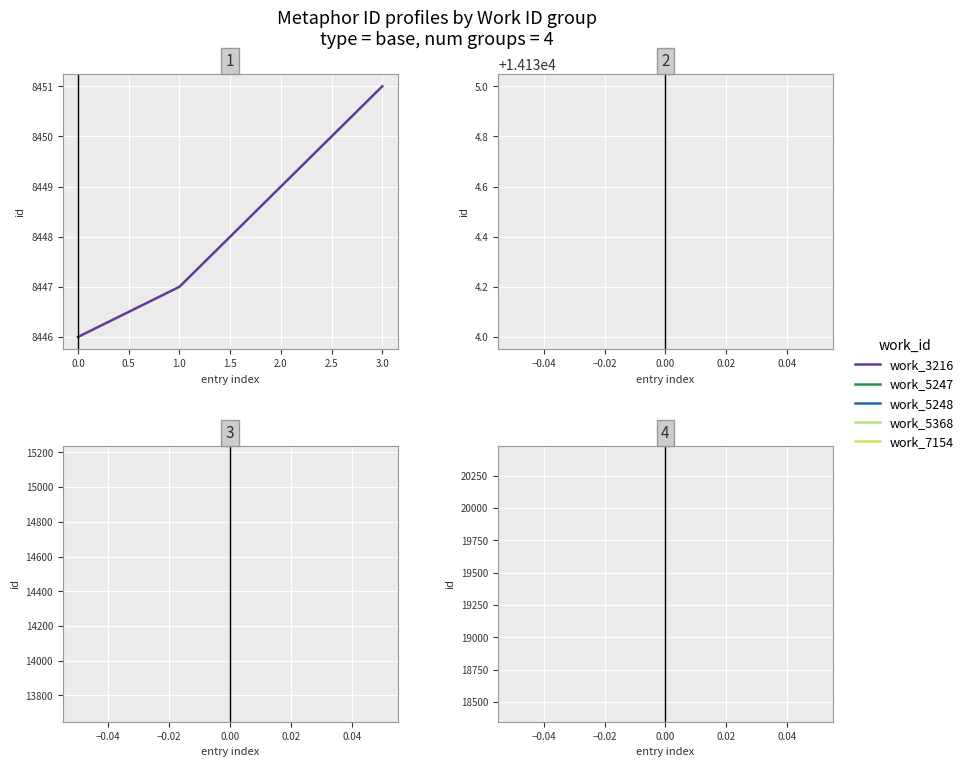

What is the greatest value displayed?

8451